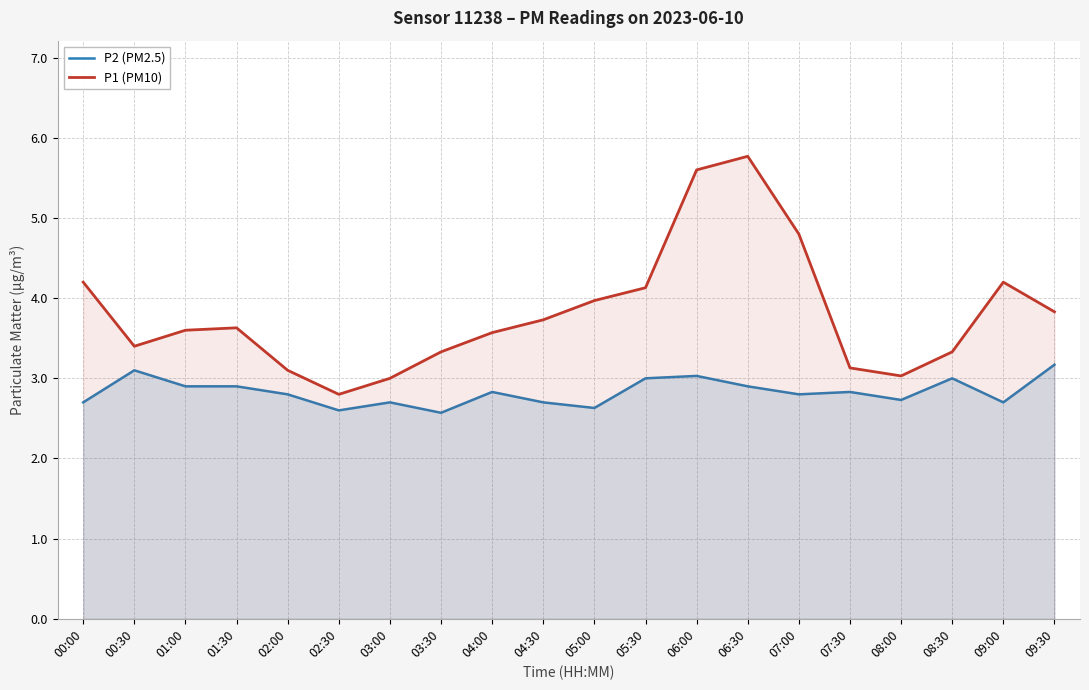

Count the number of categories in the chart.

20